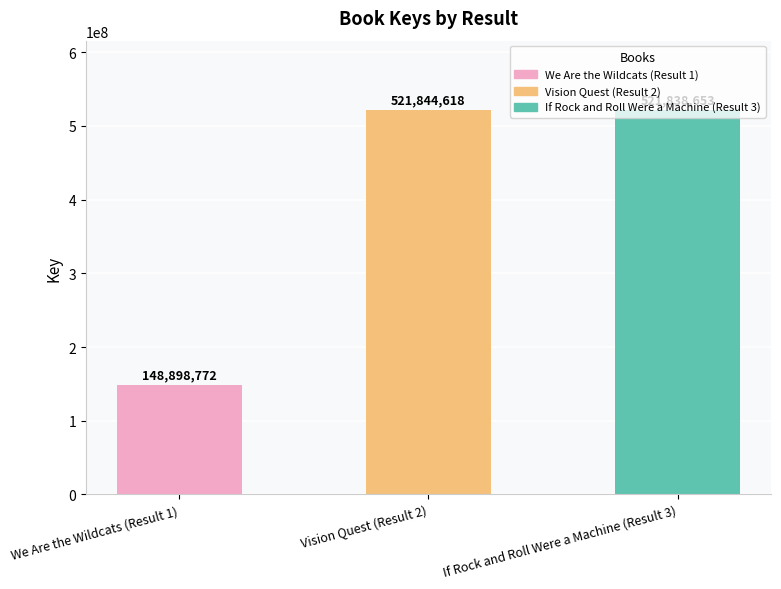

What is the value of the 3rd bar from the left?

521838653